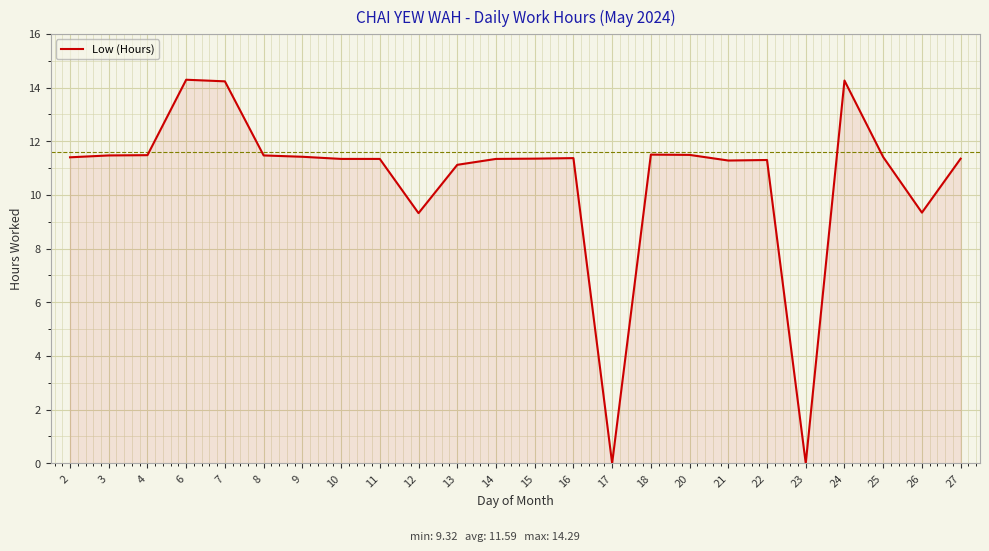

Is it true that the value at 4 is 17.9?

False